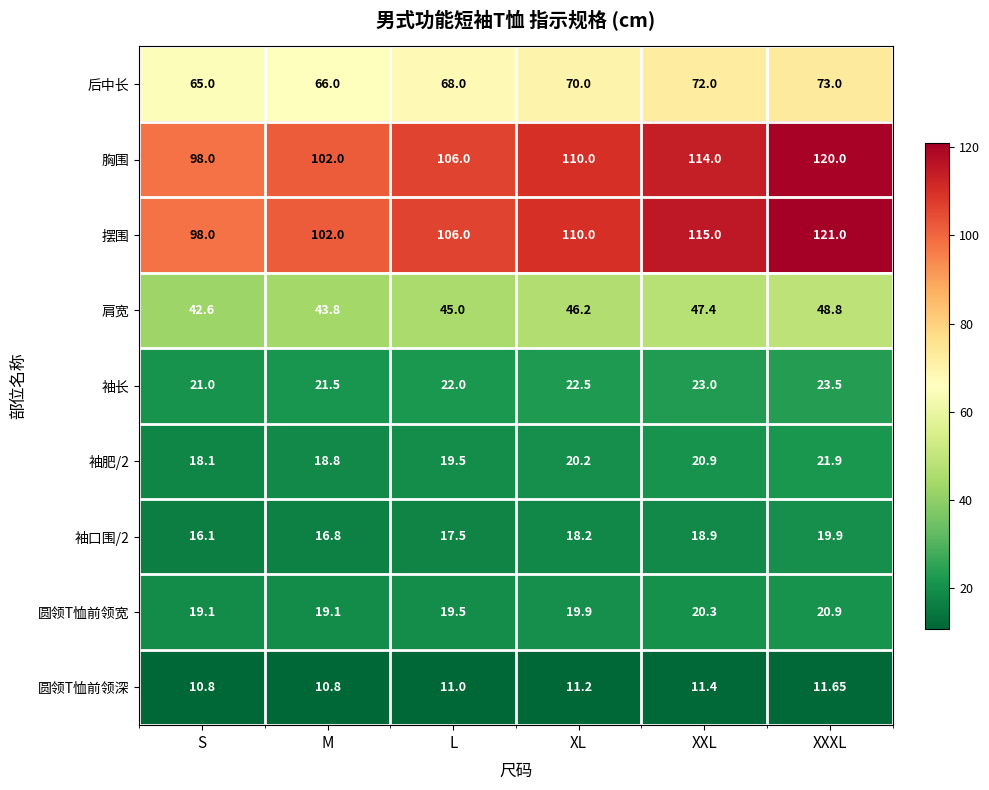

Where is 胸围 nearest to the value 109?

XL